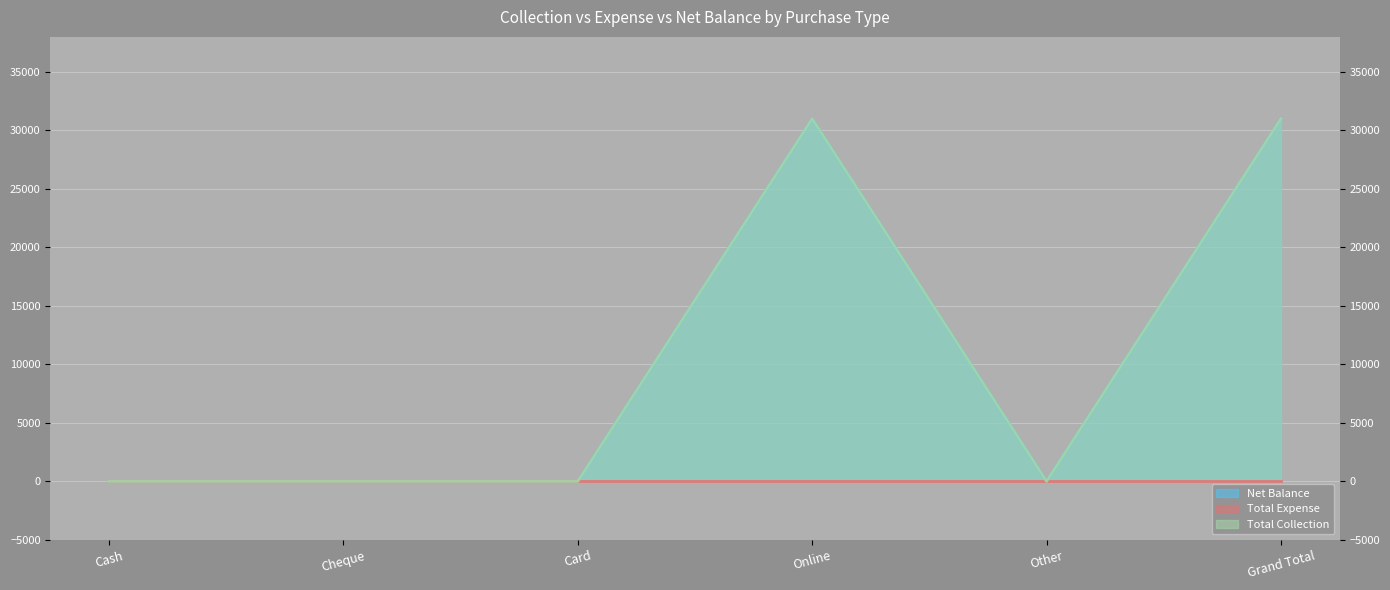

At which label is Total Collection closest to 15500?

Cash